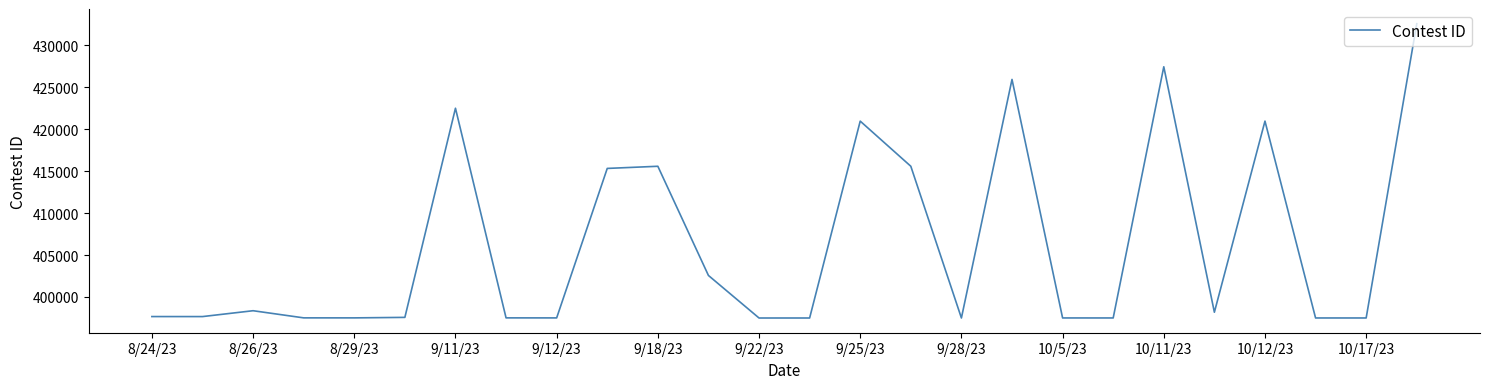

What is the smallest value displayed?

397488